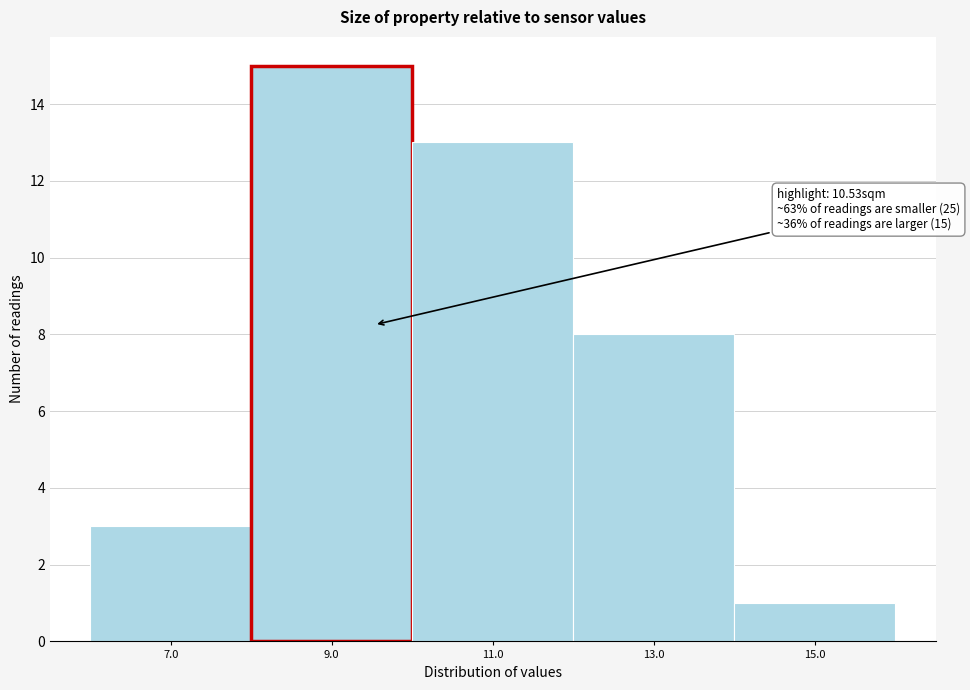

Reading left to right, list all the values displayed in this chart.

3	15	13	8	1